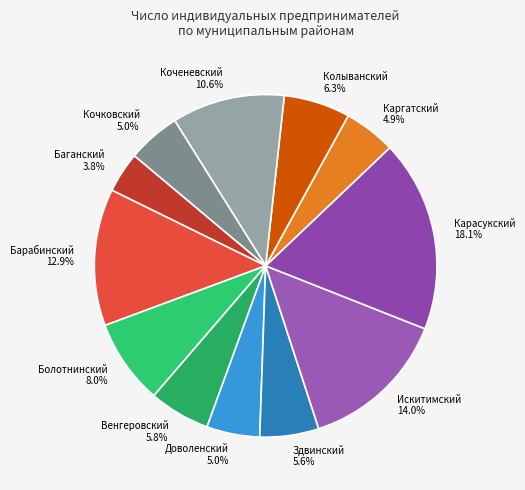

Is it true that Коченевский is 1% of the pie?

False